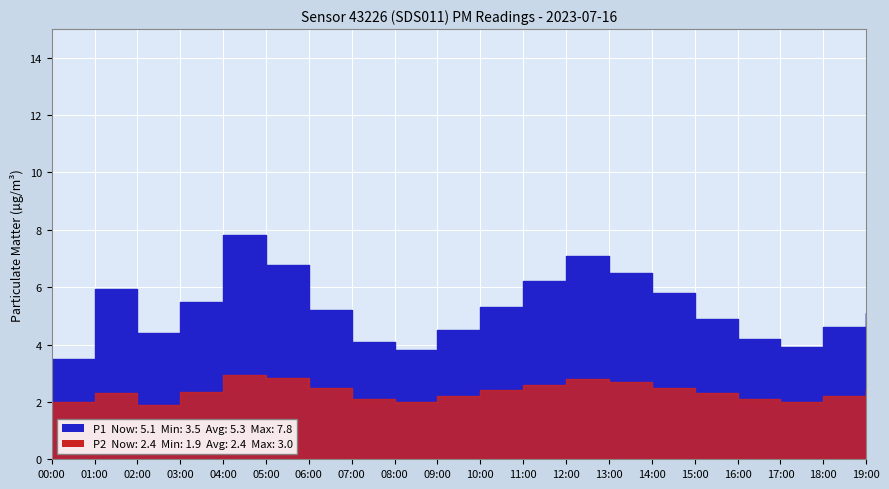

The value of P2 at 17:00 is 2.0. True or false?

True